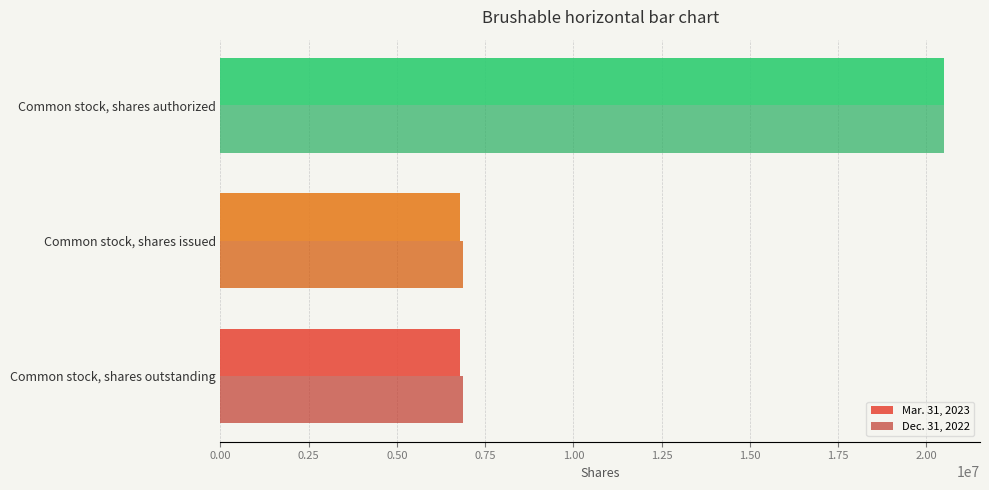

List the series in order of their overall mean, highest first.

Dec. 31, 2022, Mar. 31, 2023